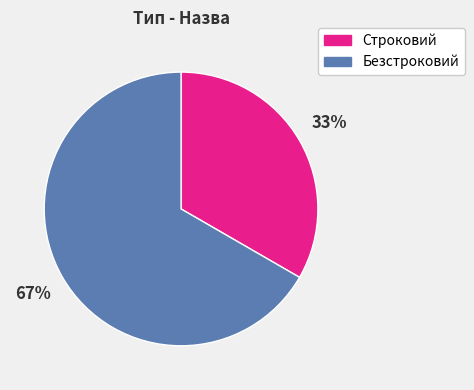

Which category has the biggest portion of the pie?

Безстроковий